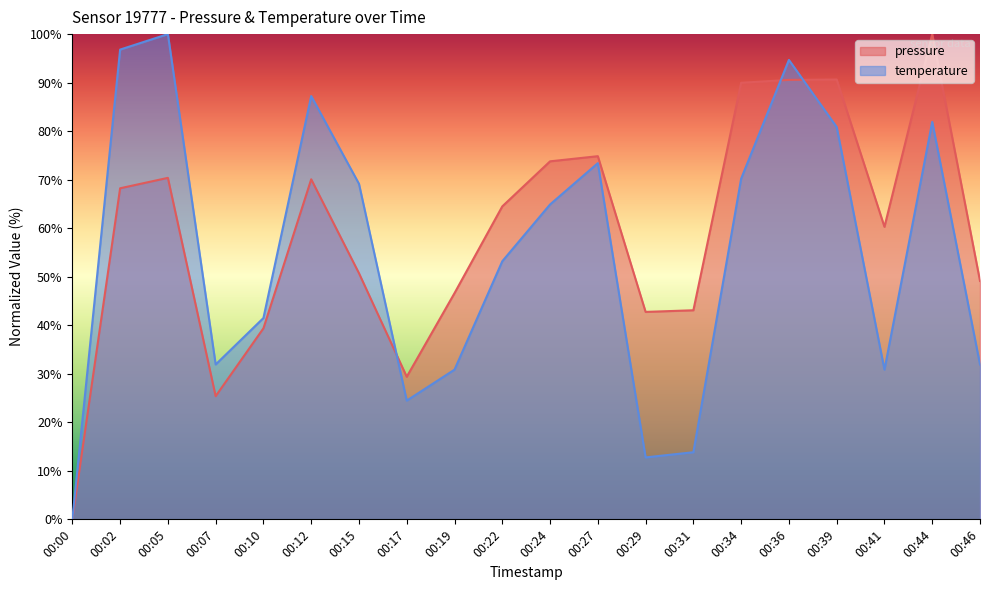

Where do temperature and pressure first cross each other?

00:15 and 00:17